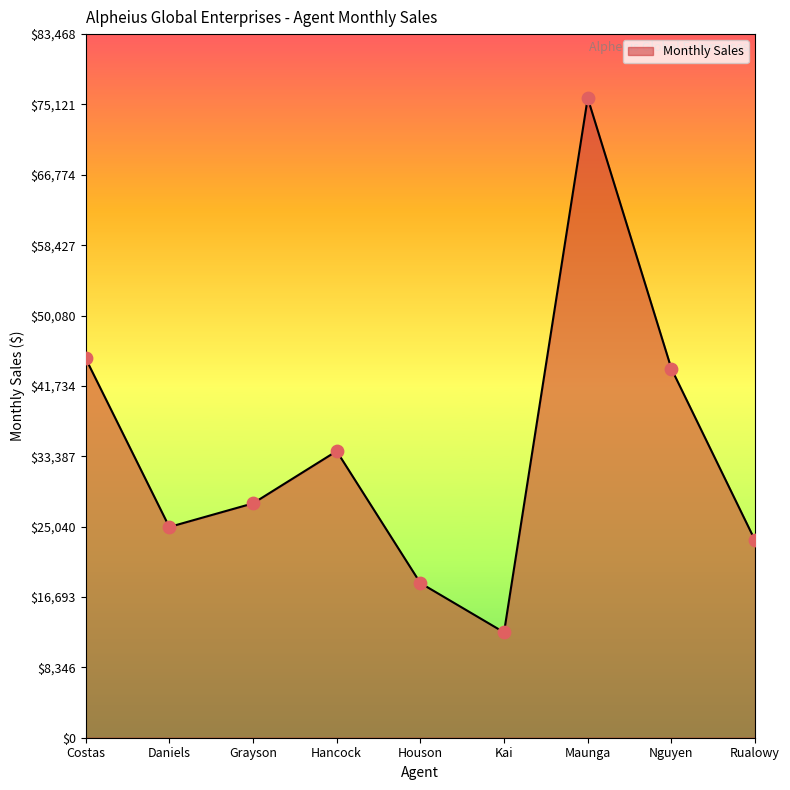

Between Grayson and Houson, which is larger?

Grayson